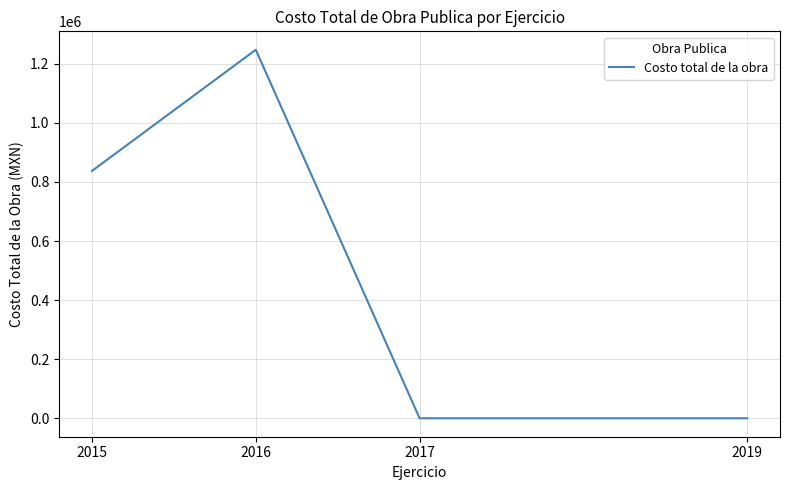

Between 2017 and 2016, which is larger?

2016